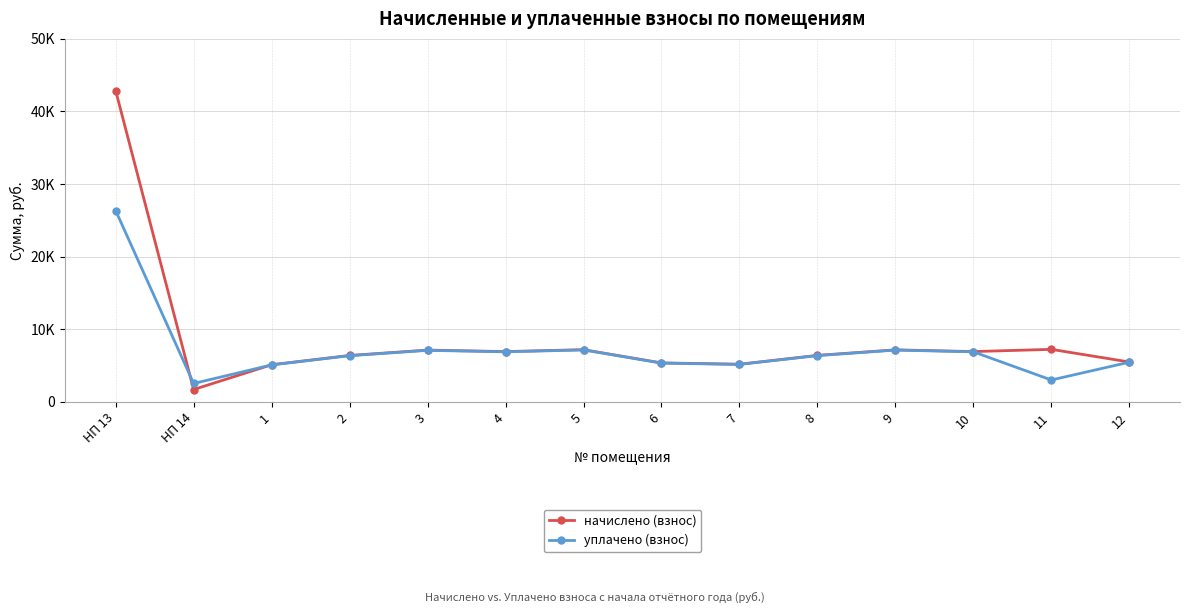

Which series has the largest total across all categories?

начислено (взнос)